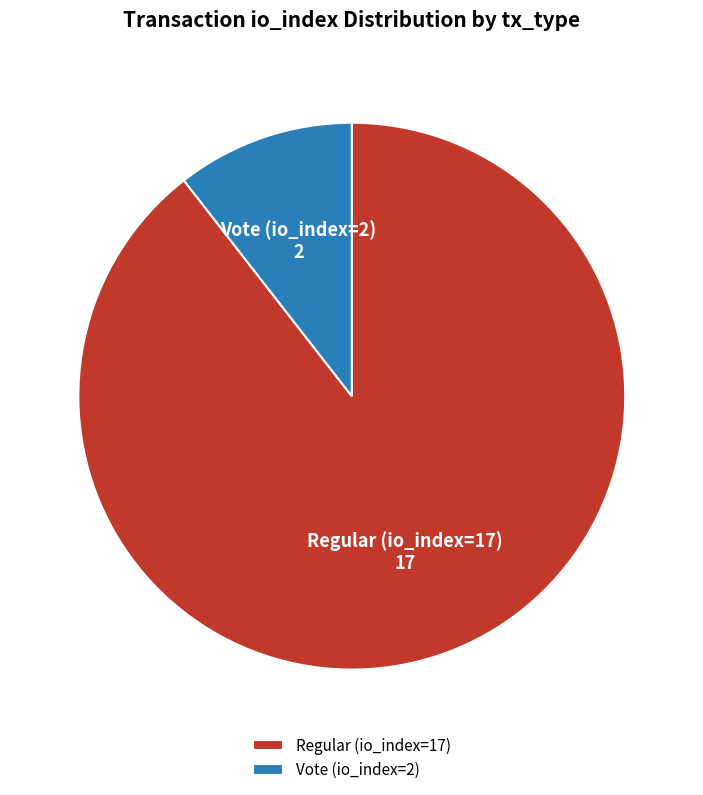

True or false: Regular (io_index=17) accounts for 97% of the total.

False